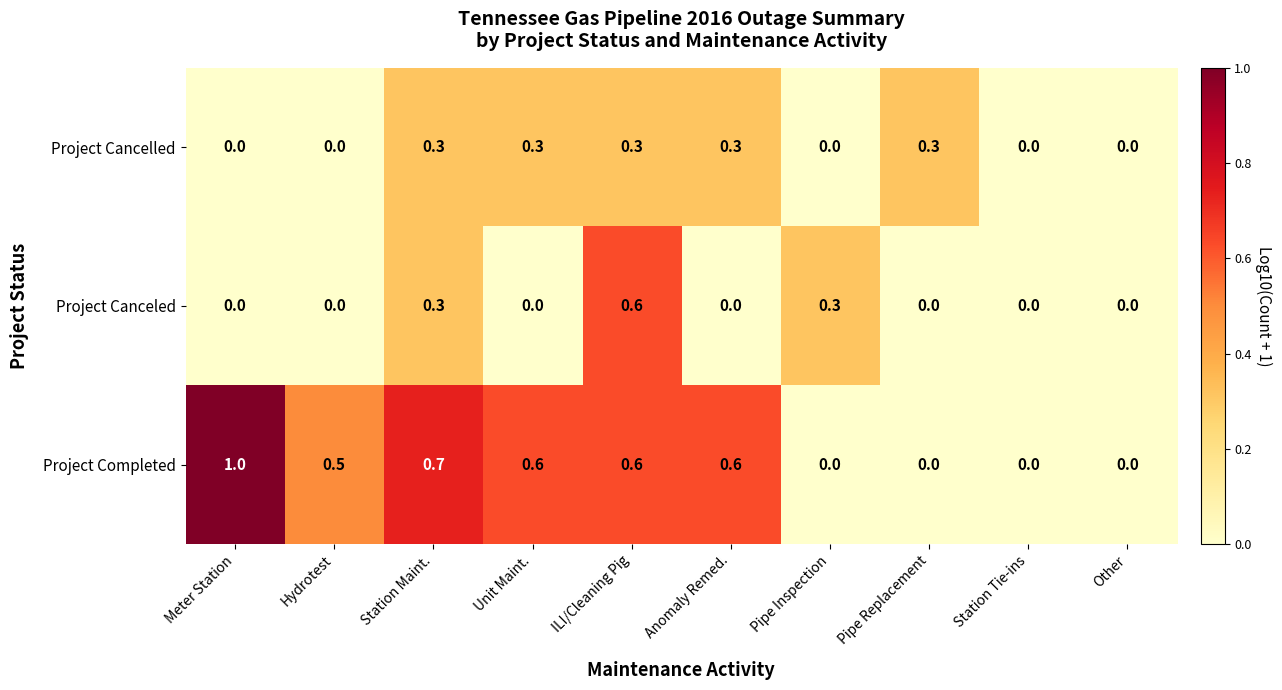

What is the difference between the maximum and minimum values in the Project Canceled series?

0.6